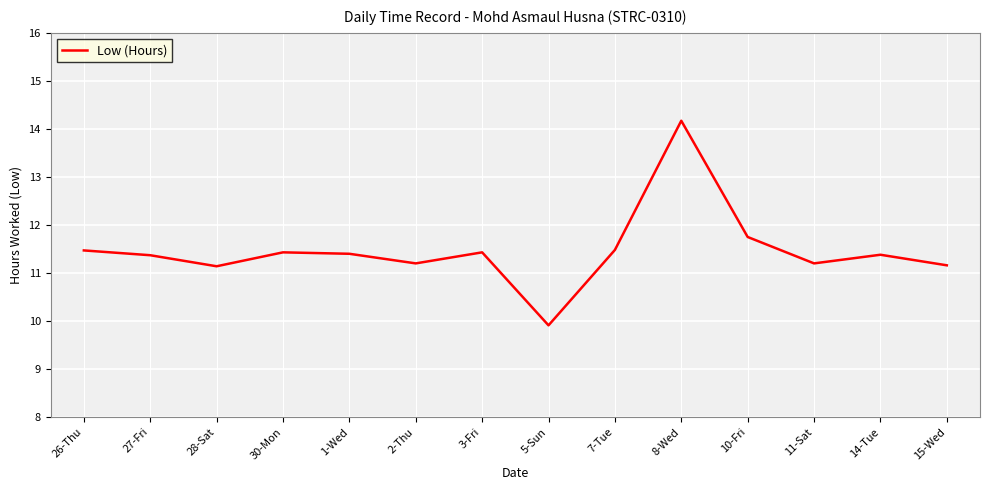

What is the difference between the values at 11-Sat and 3-Fri?

0.2